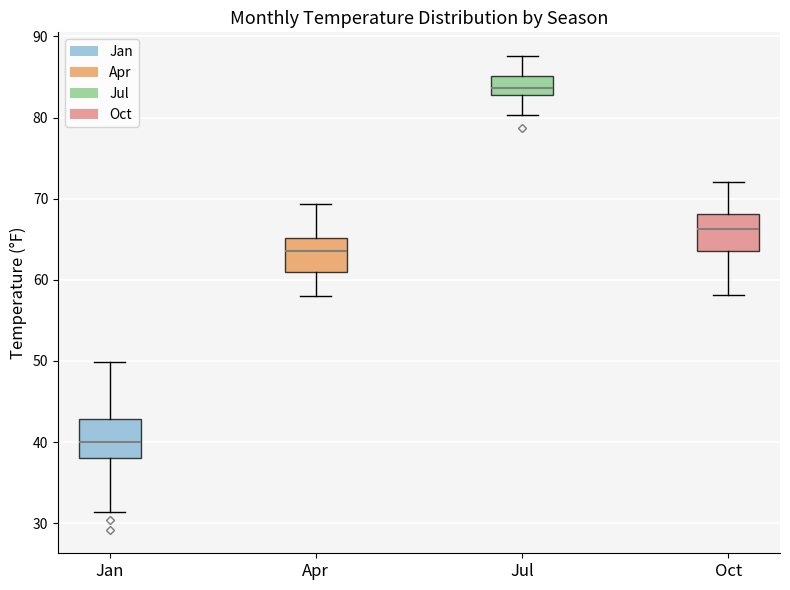

Where does the upper whisker of the box for Jul end on the y-axis? The values are not printed on the chart, so give them approximately, as read against the axis.

88